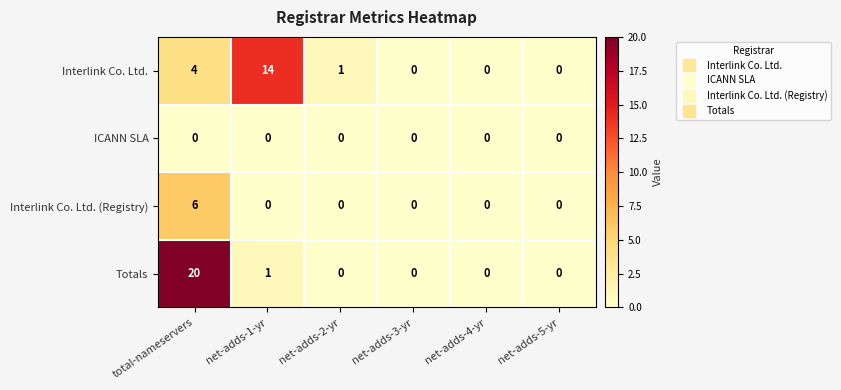

Which series has the widest spread of values?

Totals